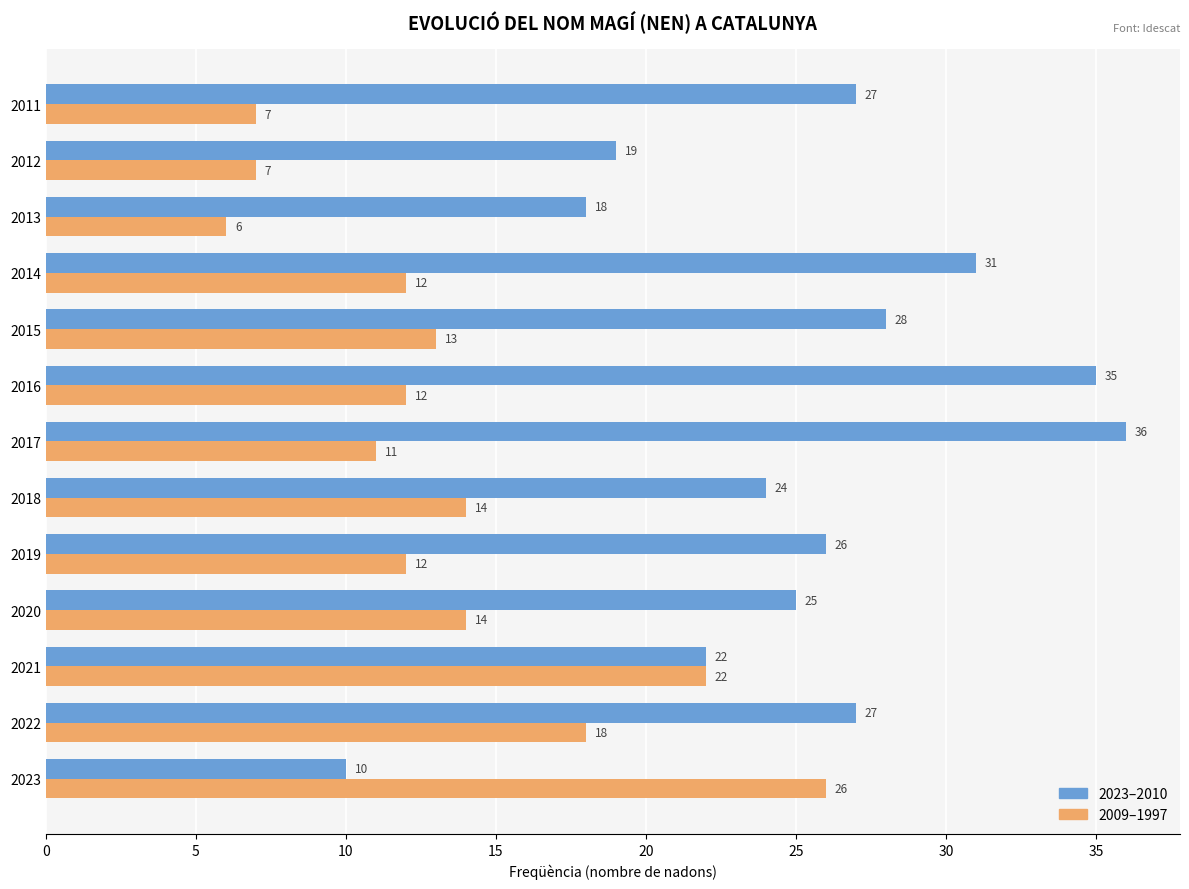

List the series in order of their overall mean, lowest first.

2009–1997, 2023–2010